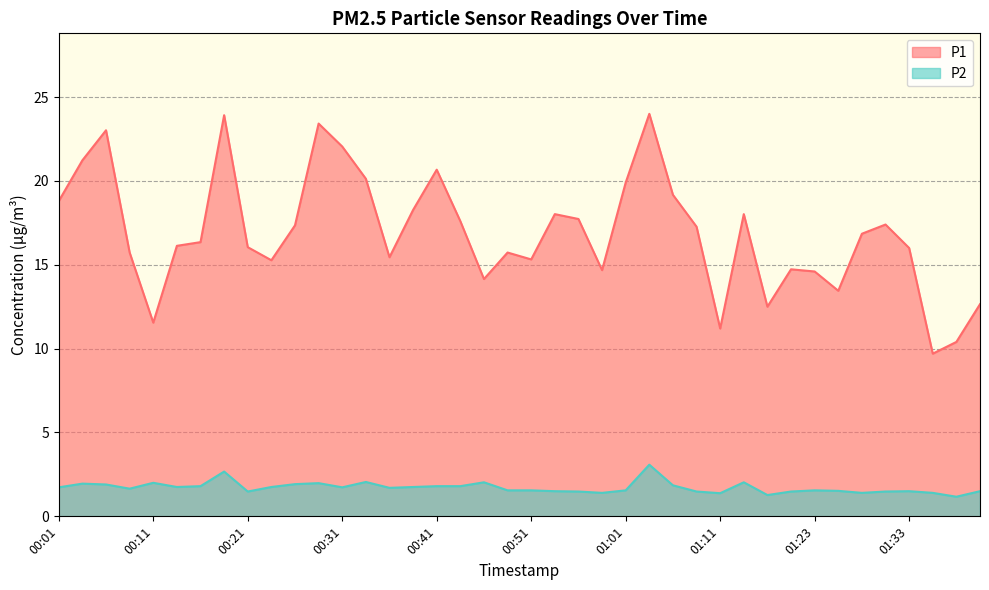

True or false: P1 has a value of 27.5 at 00:56.

False